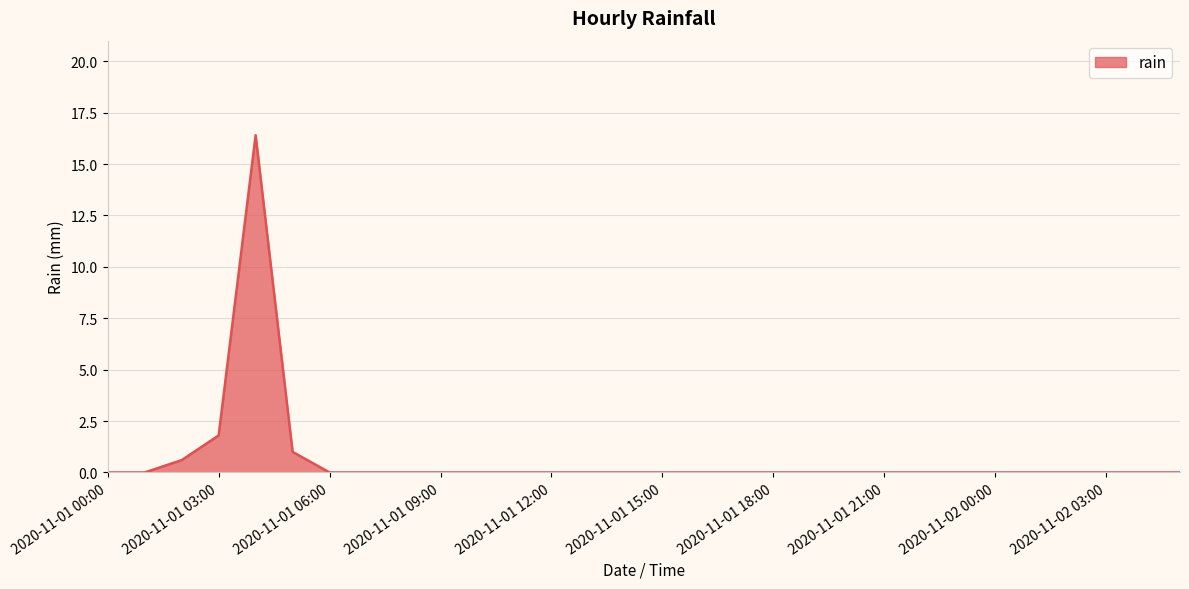

What is the difference between the maximum and minimum values?

16.4